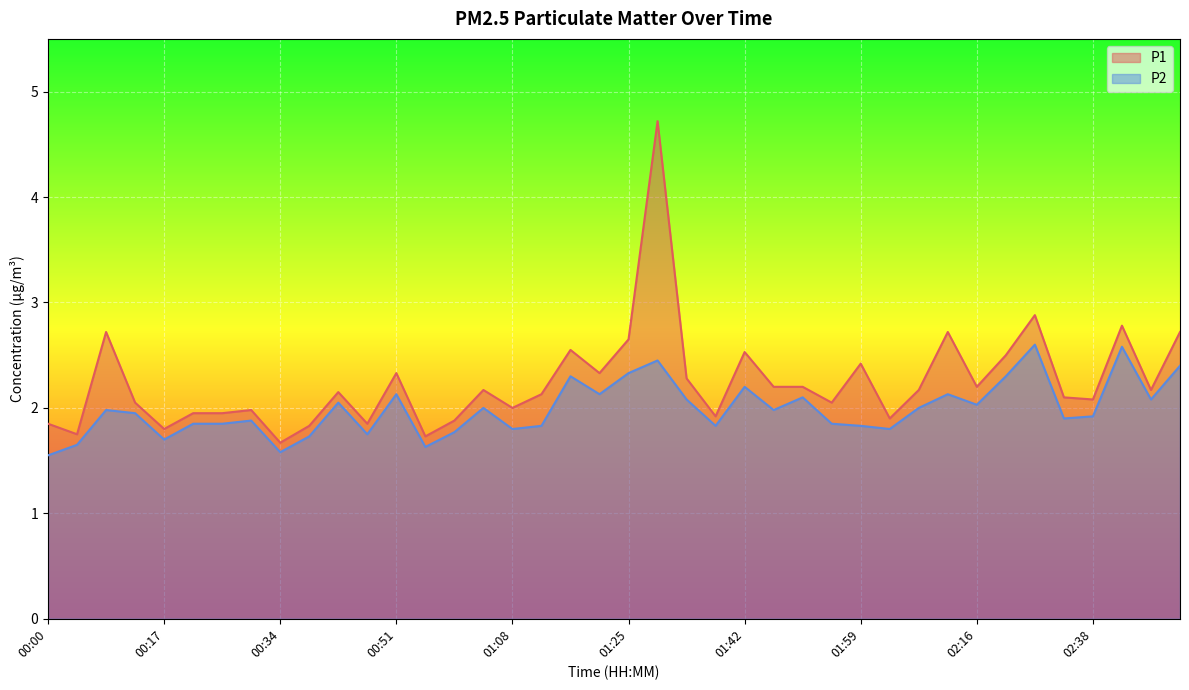

How many interior local valleys does the P1 series have?

13